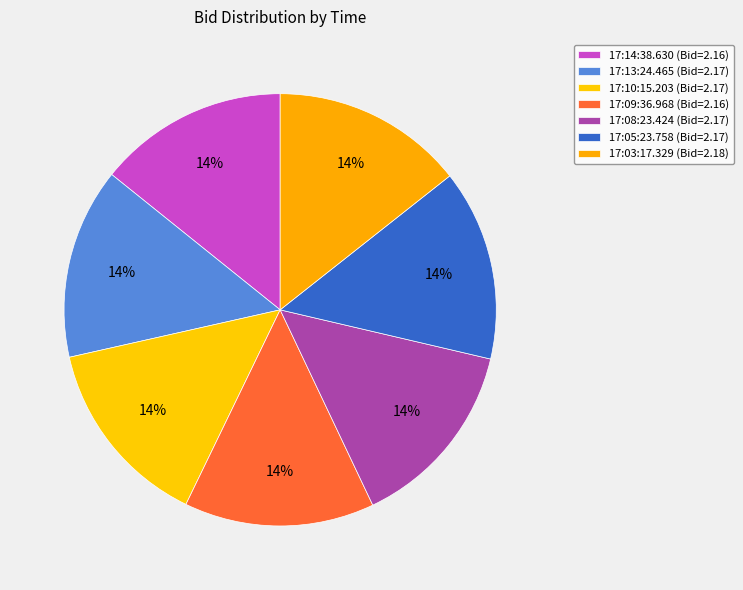

The 17:05:23.758 slice represents 25% of the pie. True or false?

False